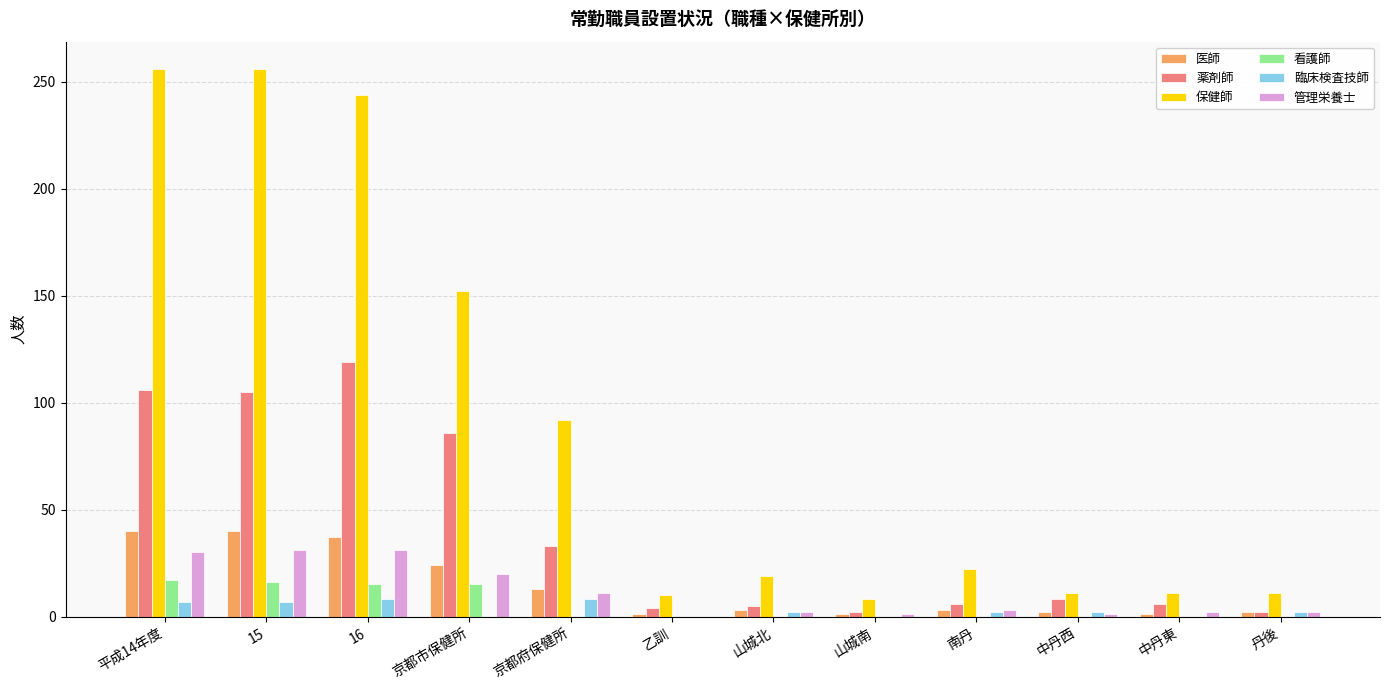

At which label is 医師 closest to 20?

京都市保健所